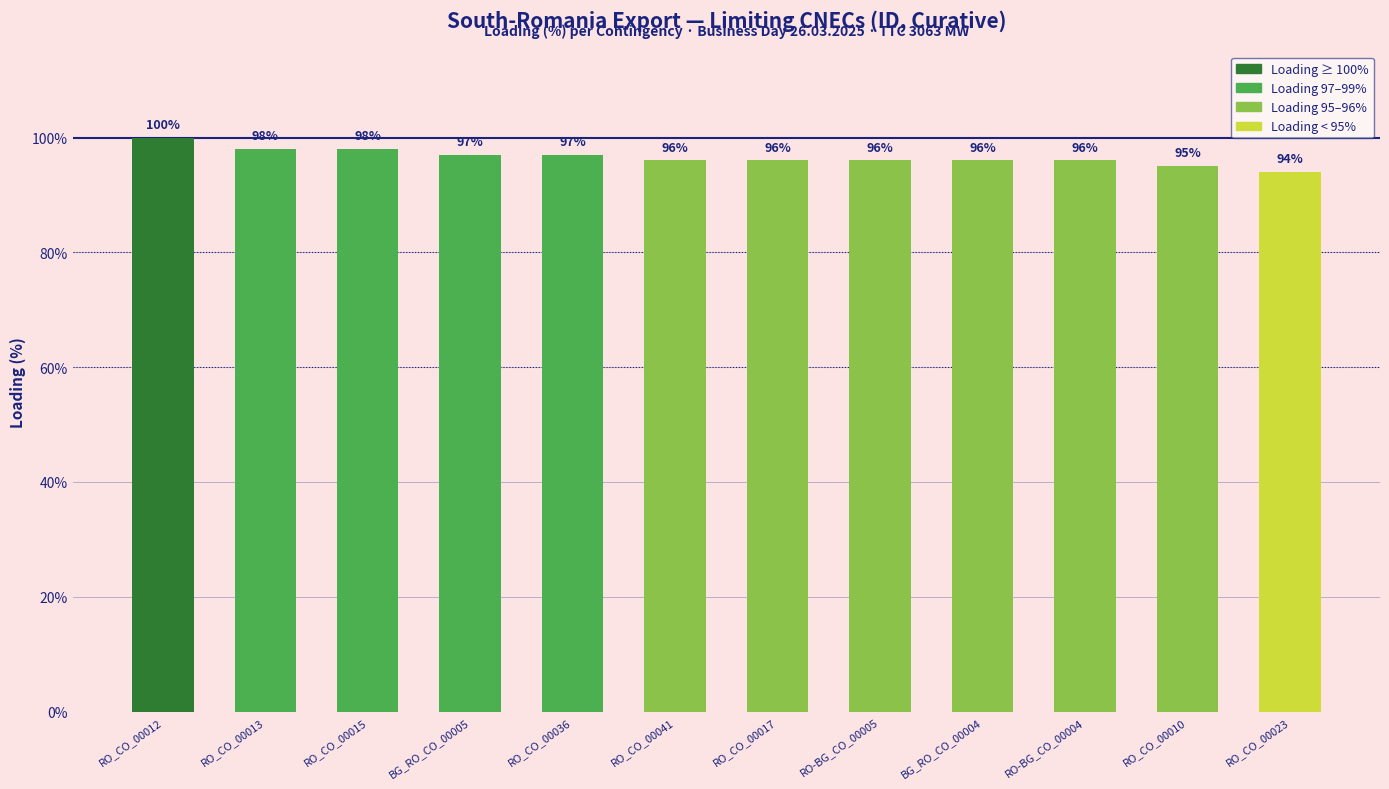

How many distinct data groups are displayed?

1